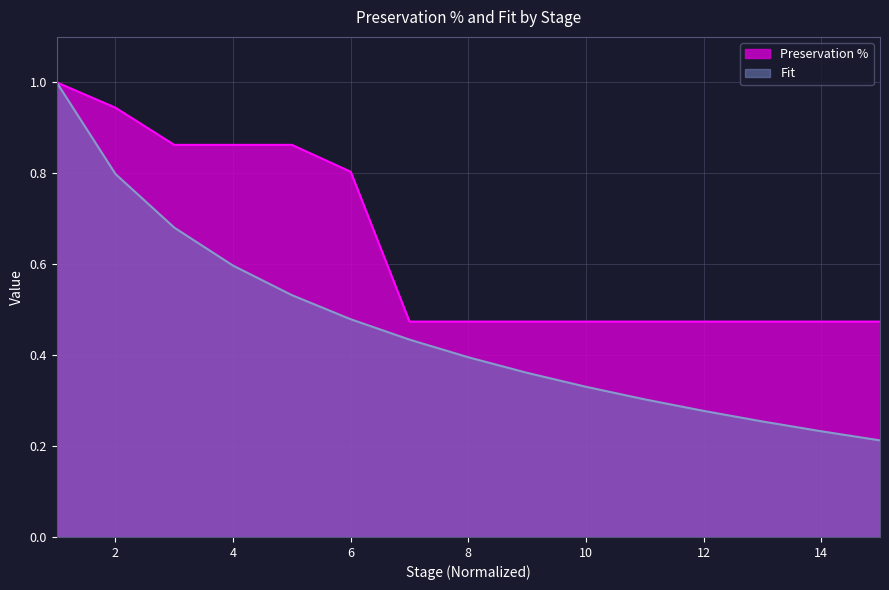

What are all the series names shown in the legend?

Preservation %, Fit